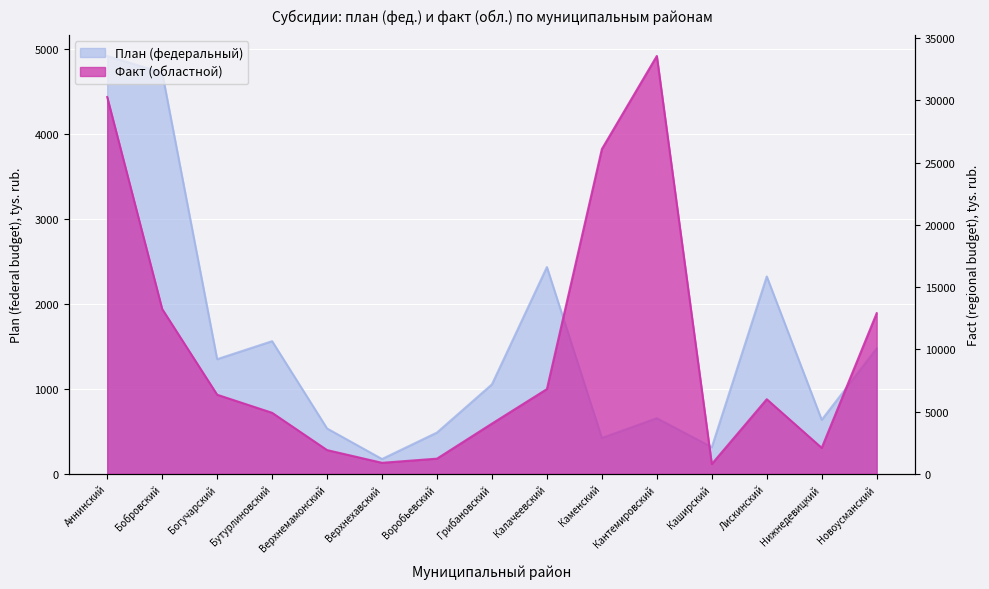

Where is the first local minimum for Факт (областной)?

Верхнехавский